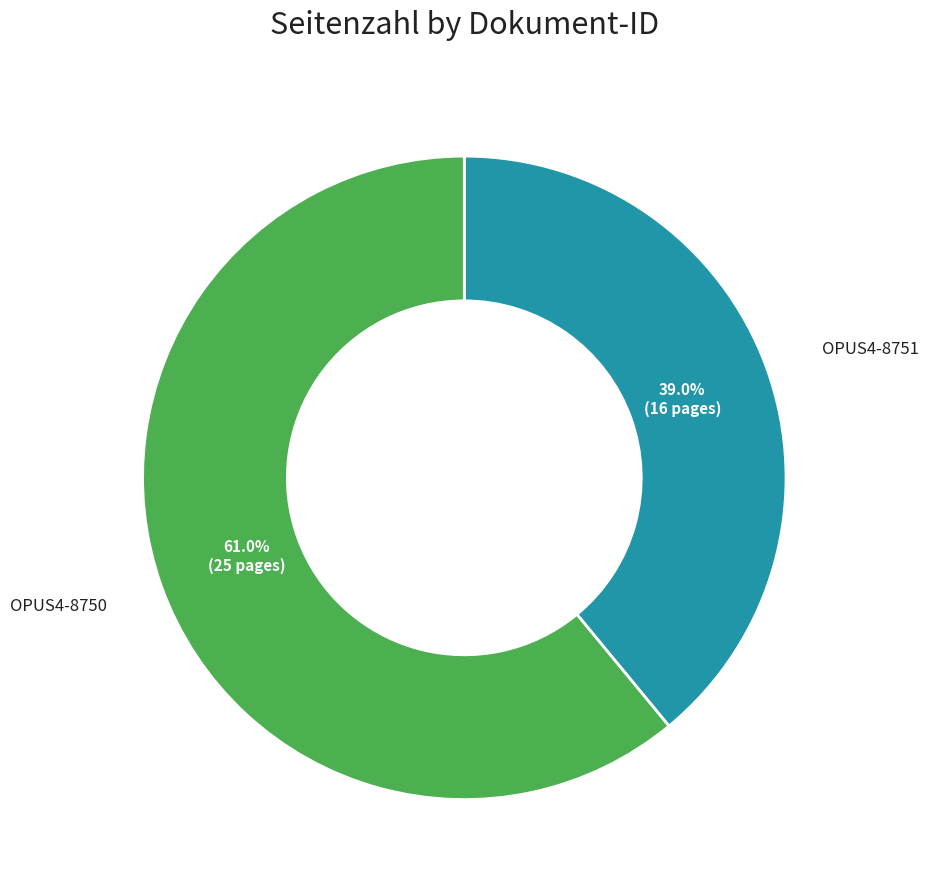

Does any single category account for the majority?

Yes